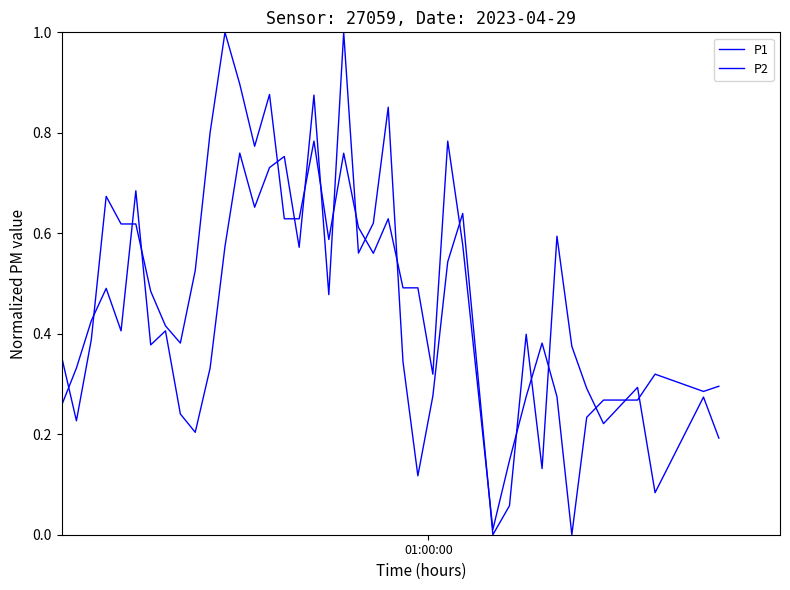

Reading left to right, what are all the values shown in this chart?

P1: 0.3	0.3	0.4	0.5	0.4	0.7	0.4	0.4	0.2	0.2	0.3	0.6	0.8	0.7	0.7	0.8	0.6	0.9	0.5	1.0	0.6	0.6	0.9	0.3	0.1	0.3	0.5	0.6	0.0	0.1	0.4	0.1	0.6	0.4	0.3	0.2	0.3	0.1	0.3	0.2
P2: 0.4	0.2	0.4	0.7	0.6	0.6	0.5	0.4	0.4	0.5	0.8	1.0	0.9	0.8	0.9	0.6	0.6	0.8	0.6	0.8	0.6	0.6	0.6	0.5	0.5	0.3	0.8	0.6	0.0	0.1	0.3	0.4	0.3	0.0	0.2	0.3	0.3	0.3	0.3	0.3